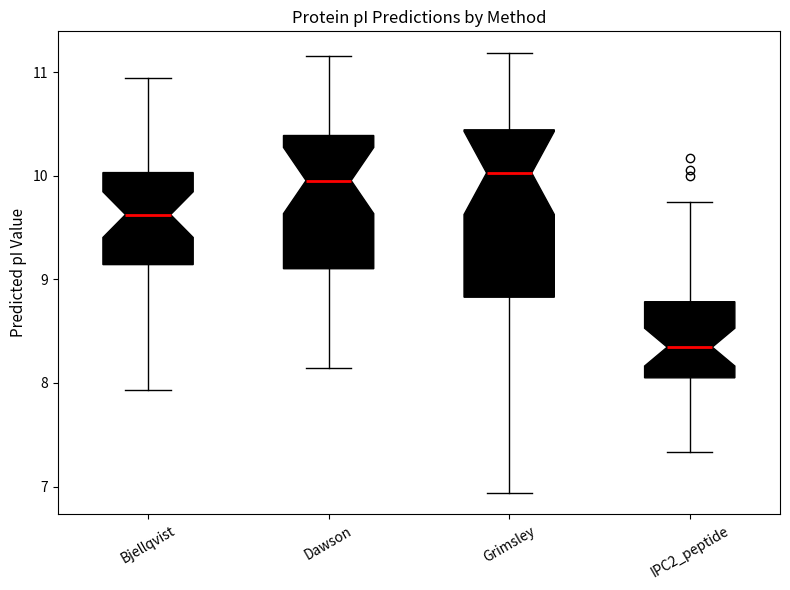

Where is the lower edge of the box for IPC2_peptide on the y-axis? The values are not printed on the chart, so give them approximately, as read against the axis.

8.0